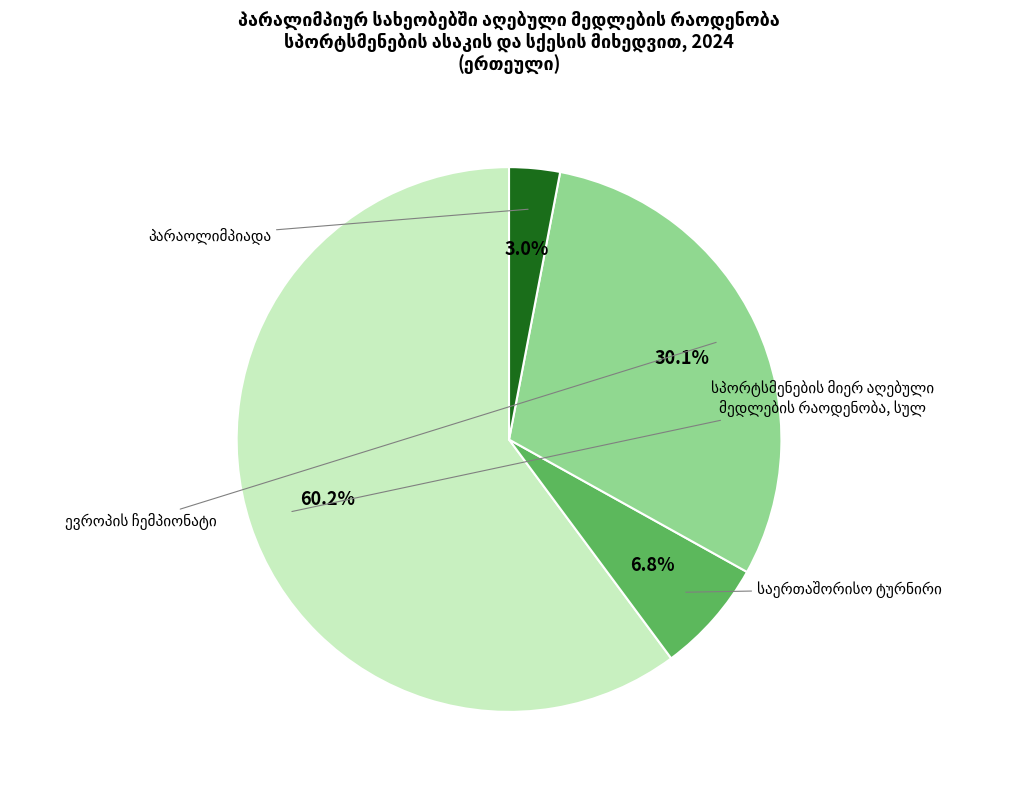

Is there a majority slice in this chart?

Yes